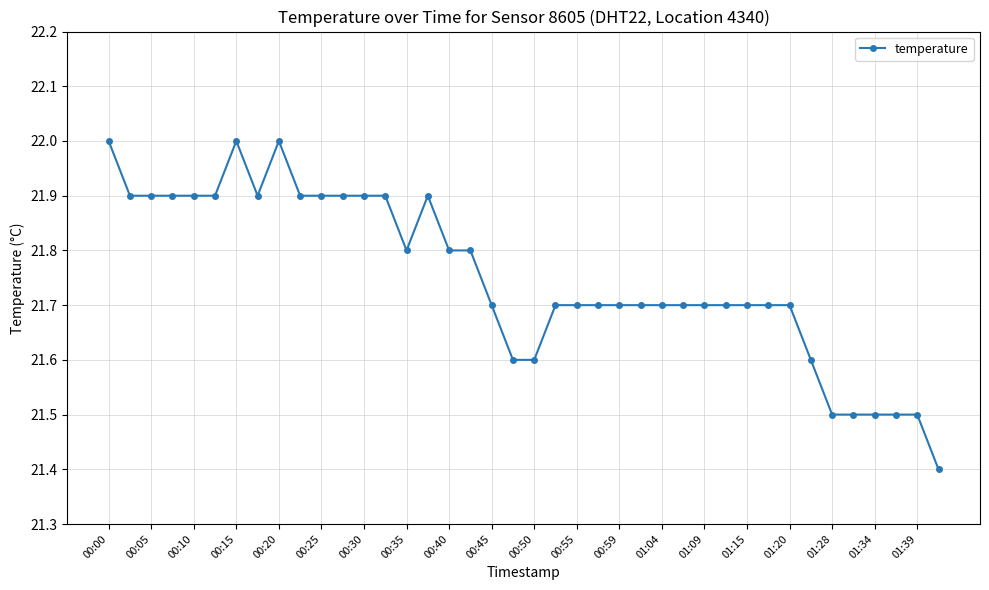

What is the minimum value shown in the chart?

21.4